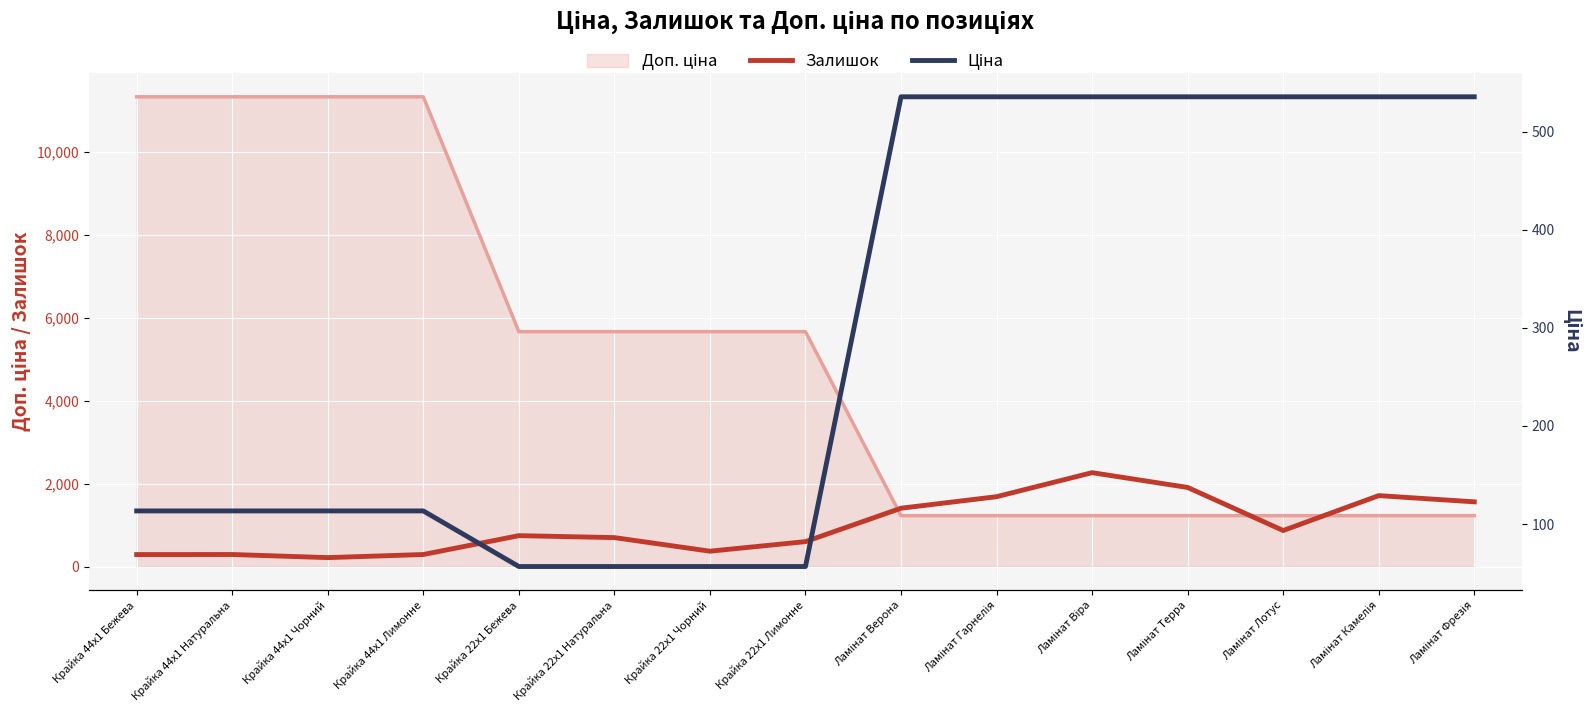

What is the total value across all series at Крайка 22x1 Натуральна?

754.7